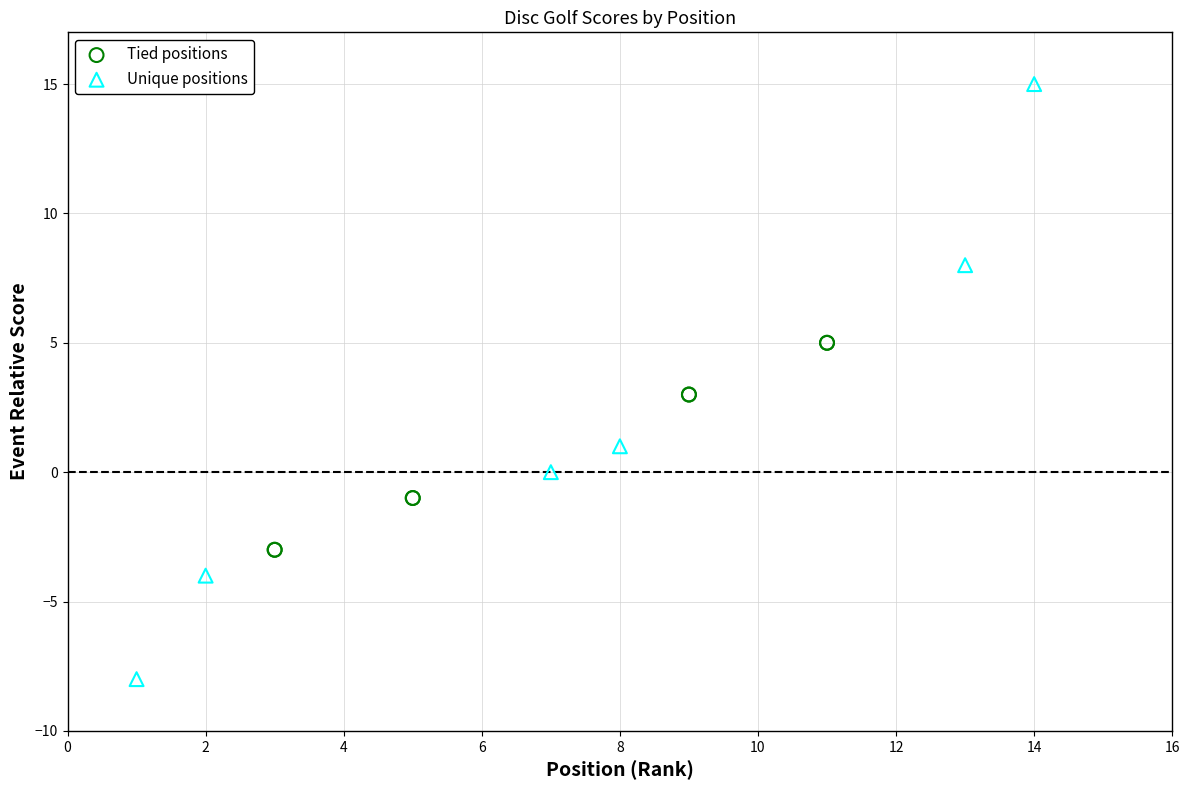

Which series contains the highest Y value?

Unique positions